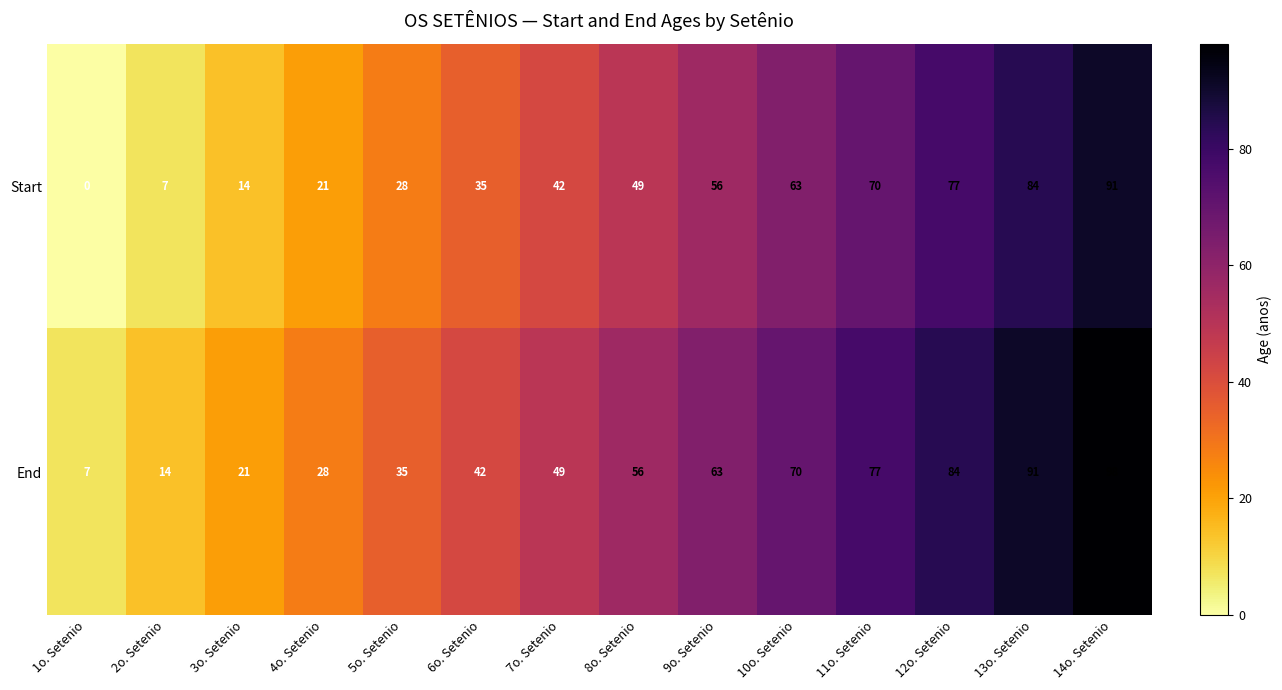

Where is End nearest to the value 52?

7o. Setenio